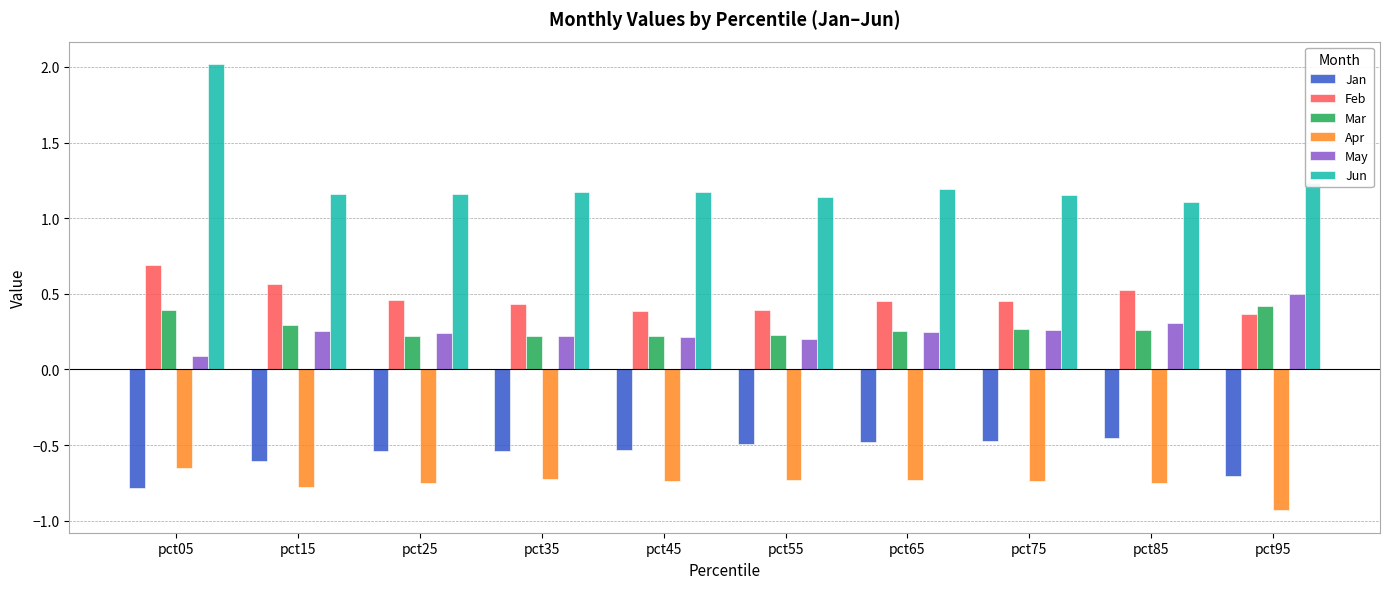

What is the spread (max minus min) of values at pct45?

1.9